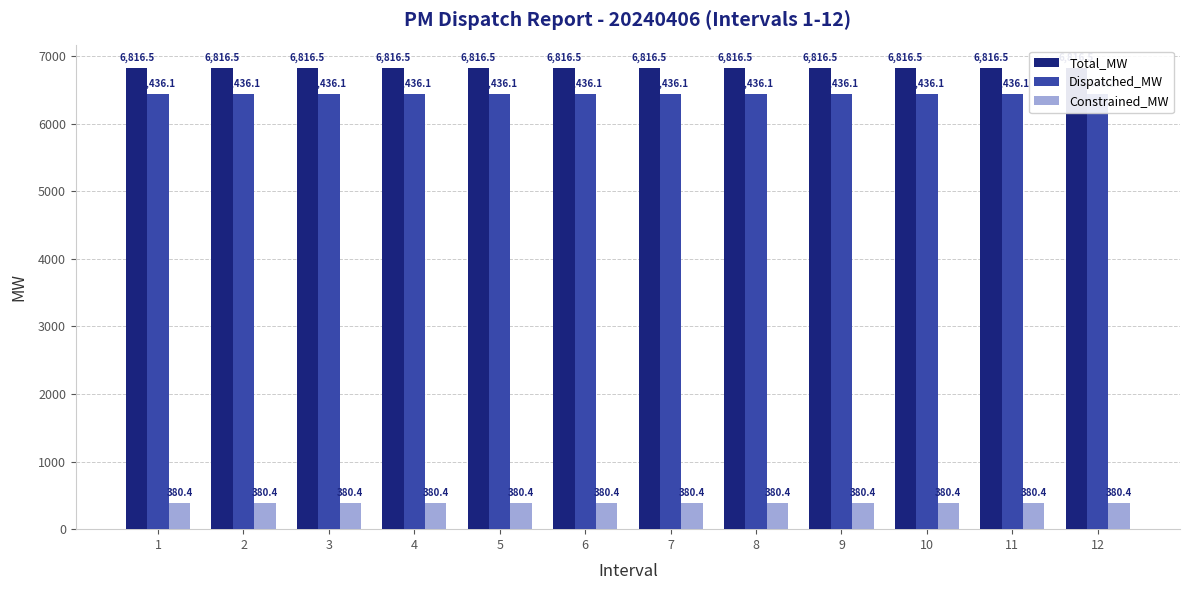

How many groups of bars are there?

12